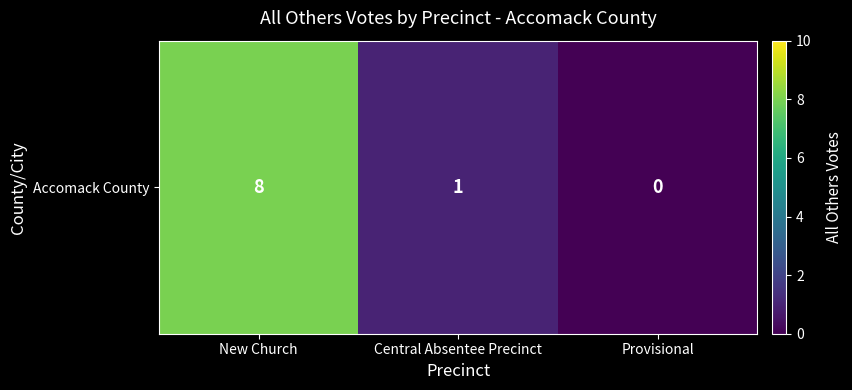

What is the average value?

3